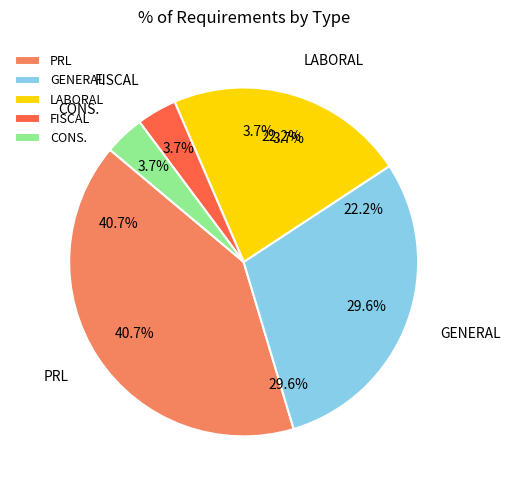

To the nearest percent, what portion does LABORAL represent?

22%